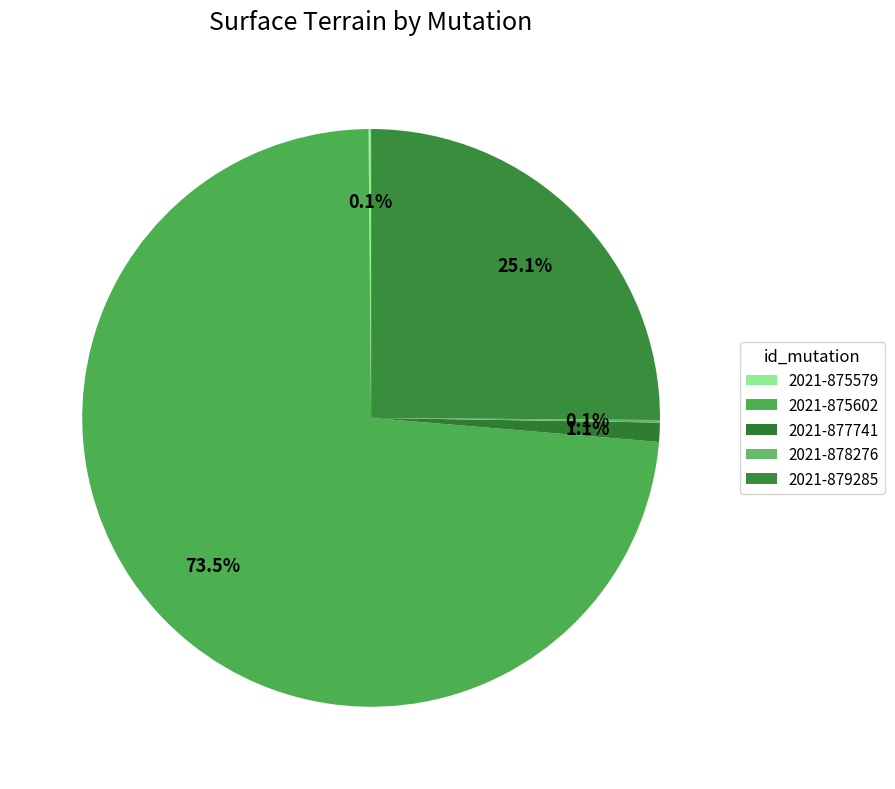

Is it true that 2021-877741 is 1% of the pie?

True